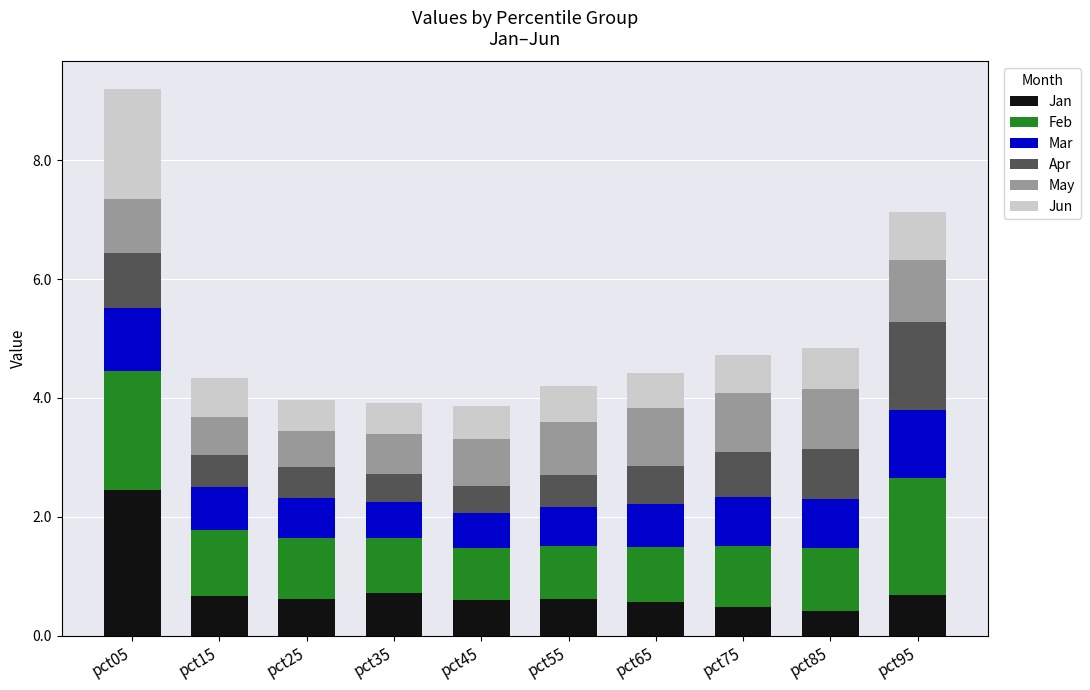

True or false: Jan has a value of 0.7 at pct35.

True